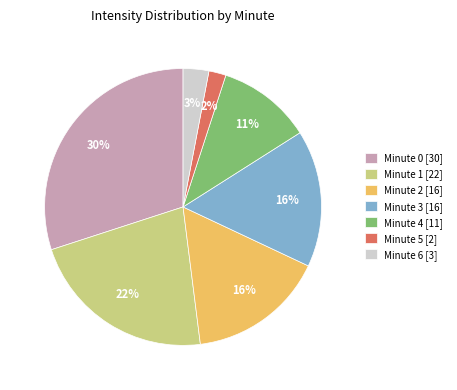

To the nearest percent, what portion does Minute 3 [16] represent?

16%